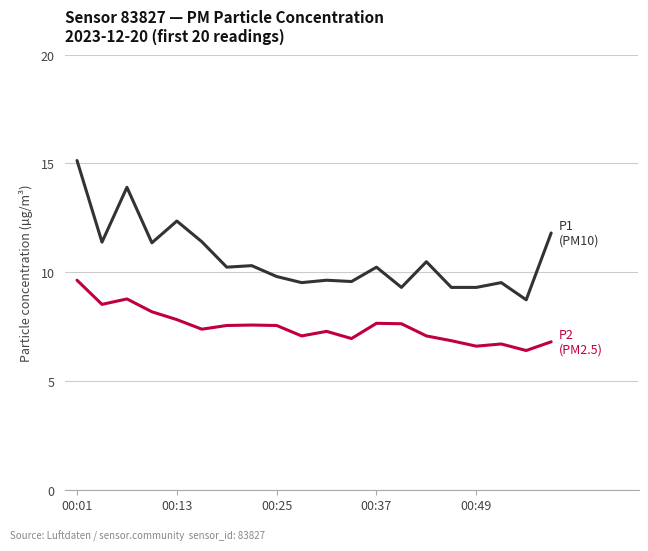

Does the chart display data point markers on the line(s)?

No